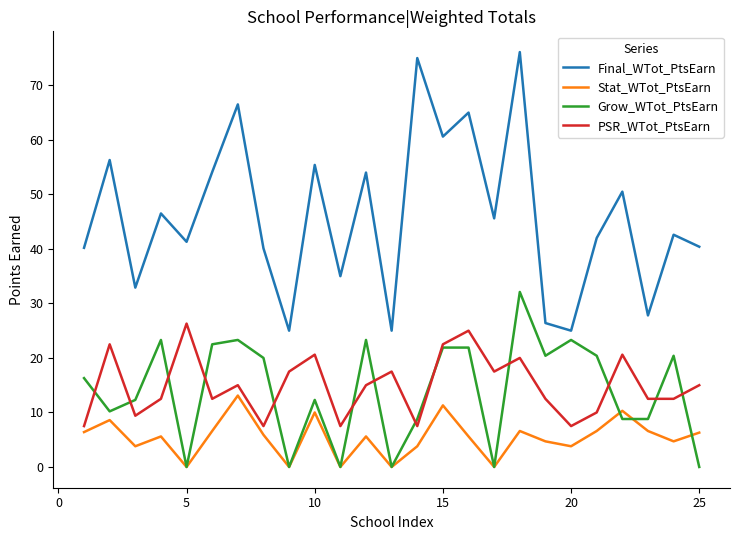

True or false: Final_WTot_PtsEarn and Grow_WTot_PtsEarn intersect in this chart.

False